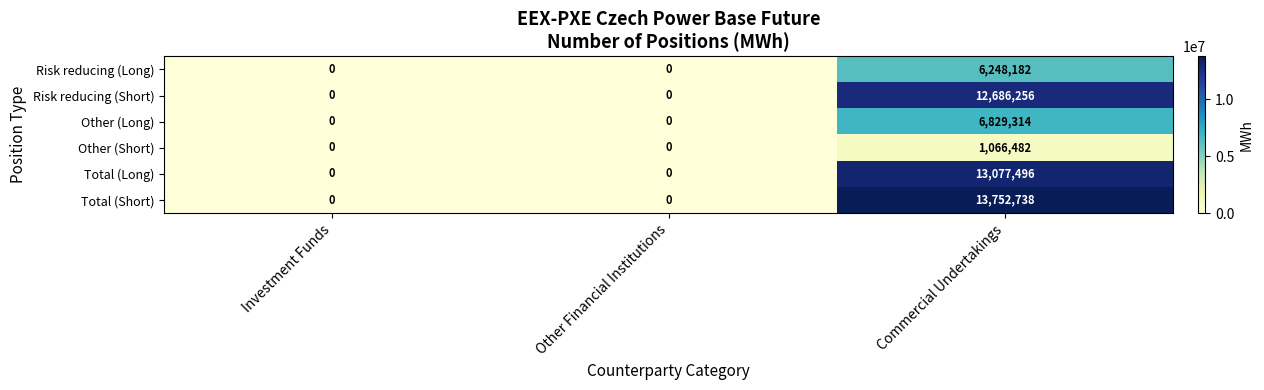

At which category does the chart reach its peak across all series?

Commercial Undertakings